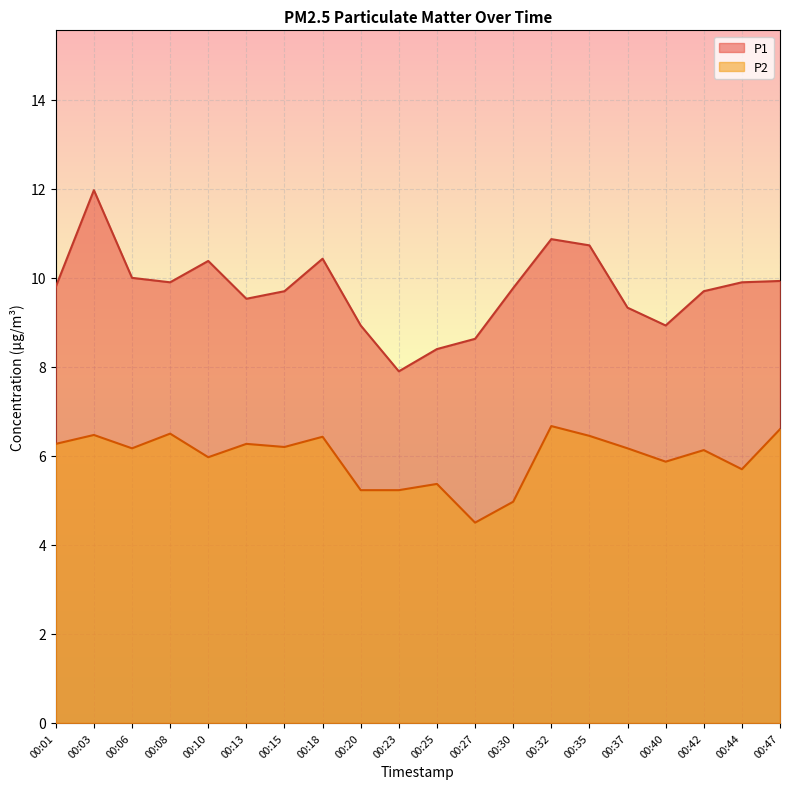

What is the difference between the maximum and minimum values in the P2 series?

2.2